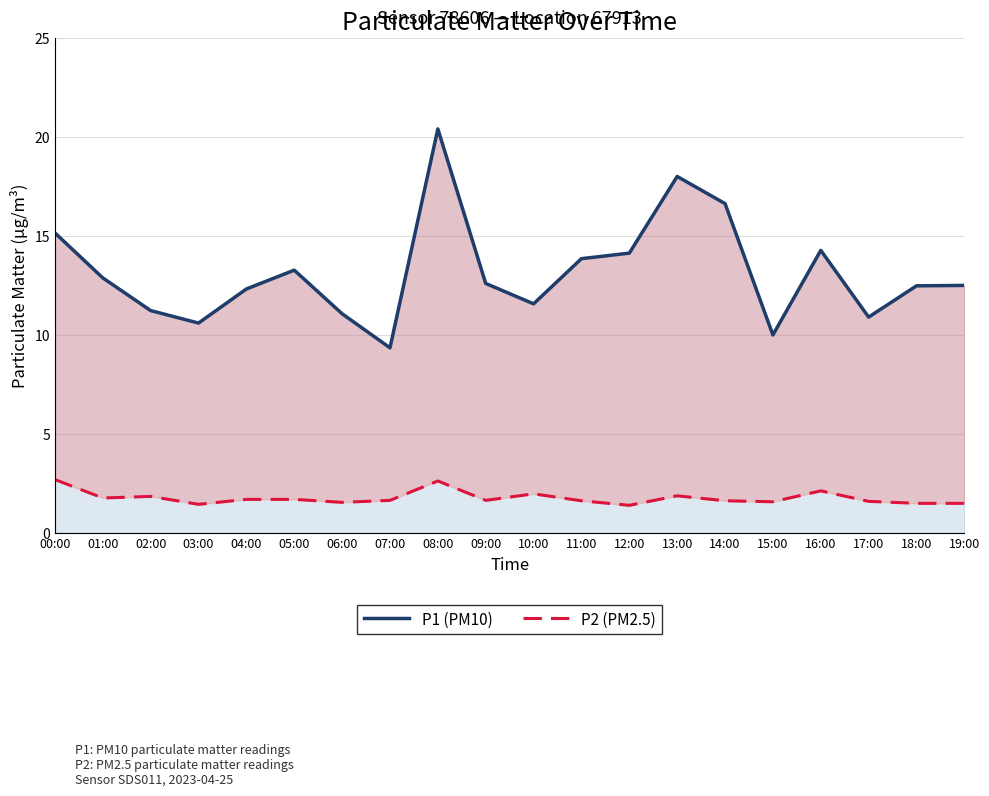

Reading left to right, extract all data points from this chart.

P1 (PM10): 00:00=15.2	01:00=12.9	02:00=11.2	03:00=10.6	04:00=12.3	05:00=13.3	06:00=11.1	07:00=9.3	08:00=20.4	09:00=12.6	10:00=11.6	11:00=13.8	12:00=14.1	13:00=18.0	14:00=16.6	15:00=10.0	16:00=14.3	17:00=10.9	18:00=12.5	19:00=12.5
P2 (PM2.5): 00:00=2.7	01:00=1.8	02:00=1.9	03:00=1.4	04:00=1.7	05:00=1.7	06:00=1.6	07:00=1.6	08:00=2.6	09:00=1.6	10:00=2.0	11:00=1.6	12:00=1.4	13:00=1.9	14:00=1.6	15:00=1.6	16:00=2.1	17:00=1.6	18:00=1.5	19:00=1.5